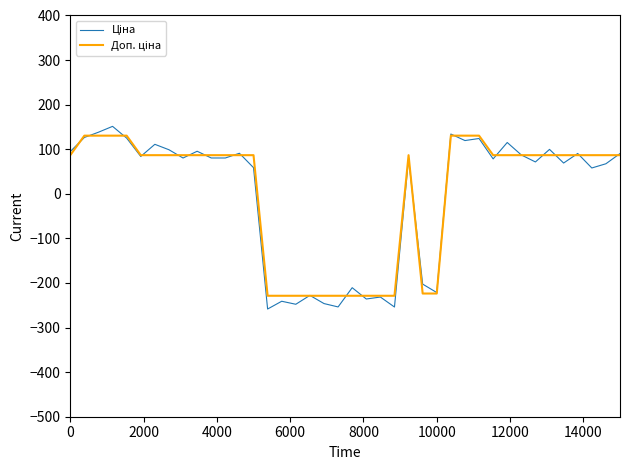

What is the difference between the maximum and minimum values in the Ціна series?

409.8